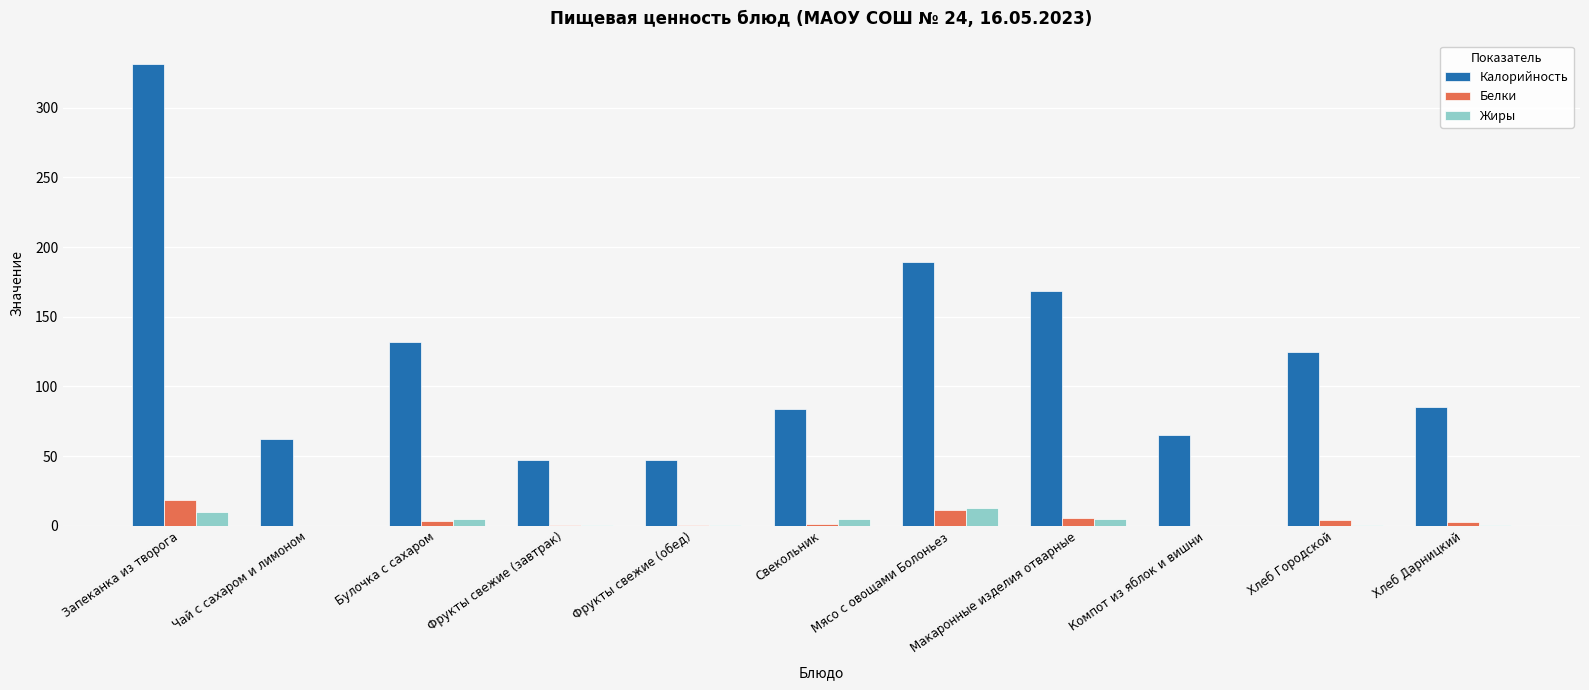

Between Чай с сахаром и лимоном and Мясо с овощами Болоньез, which series saw the biggest shift?

Калорийность